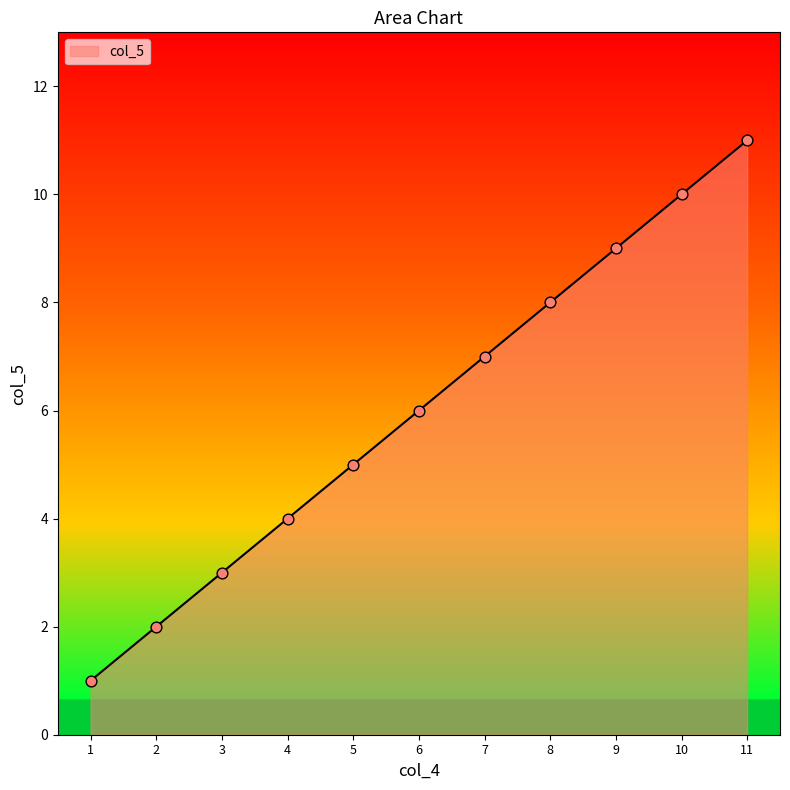

Between 4 and 11, which is larger?

11